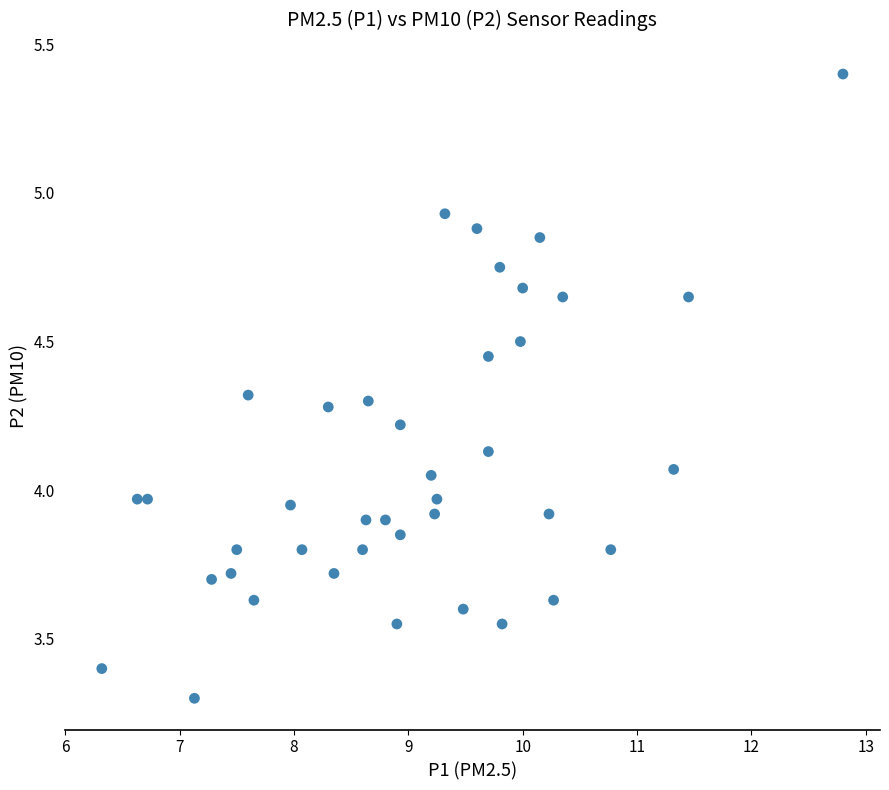

What is the range of X values (max minus min)?

6.5